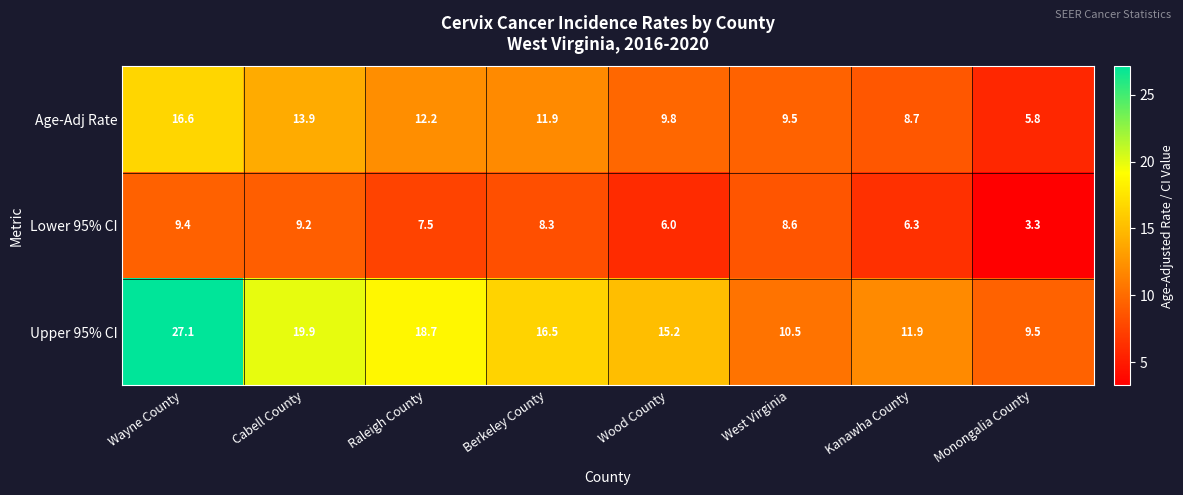

What is the sum of all Upper 95% CI values?

129.3